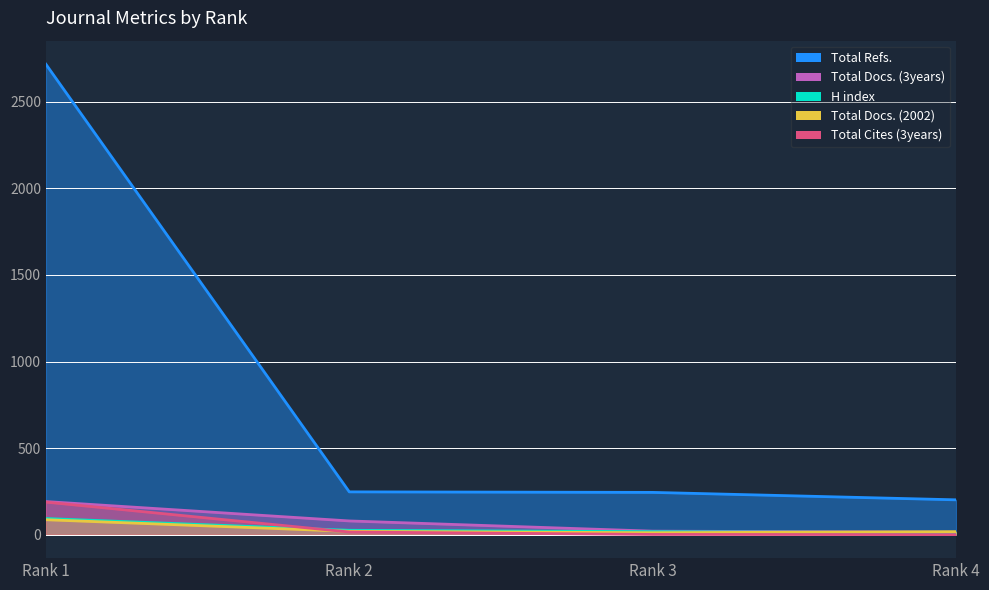

What is the approximate value of Total Docs. (2002) at Rank 3?

11